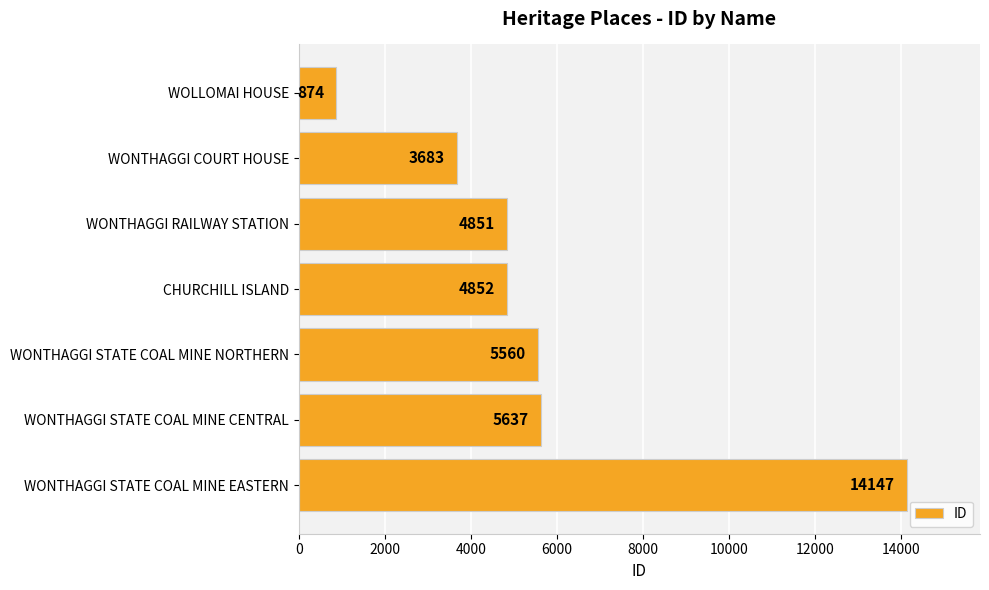

What is the average value?

5658